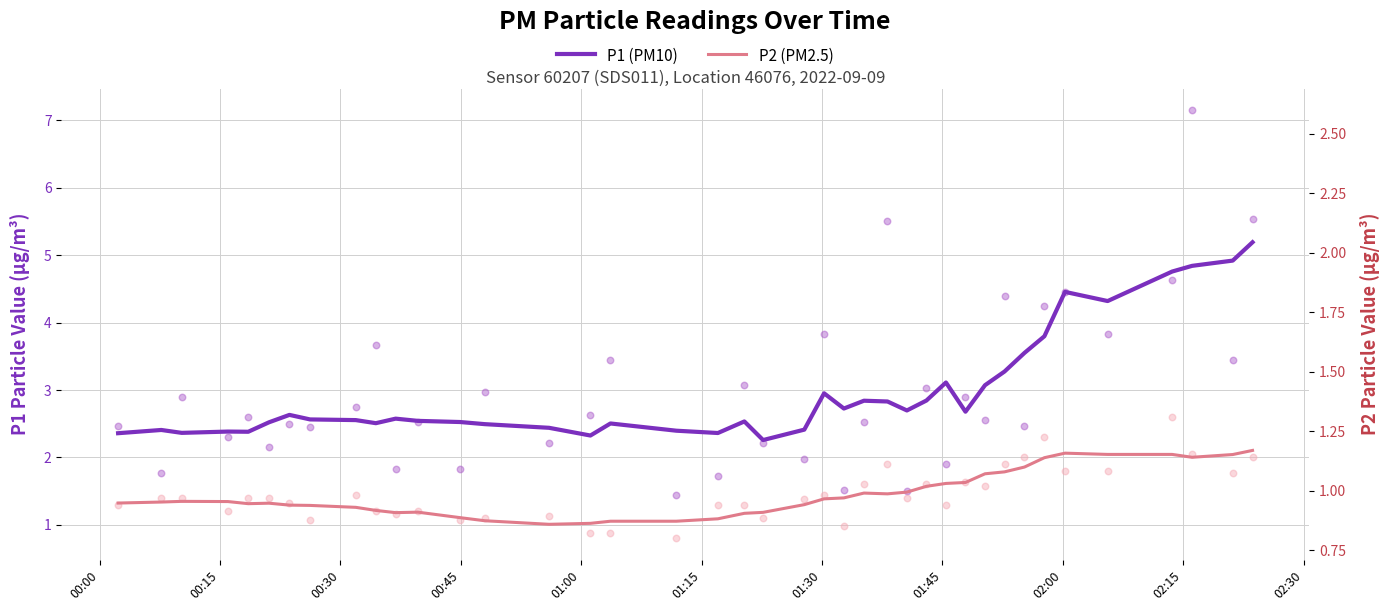

Which series has the largest Y range (max minus min)?

P1 (PM10)